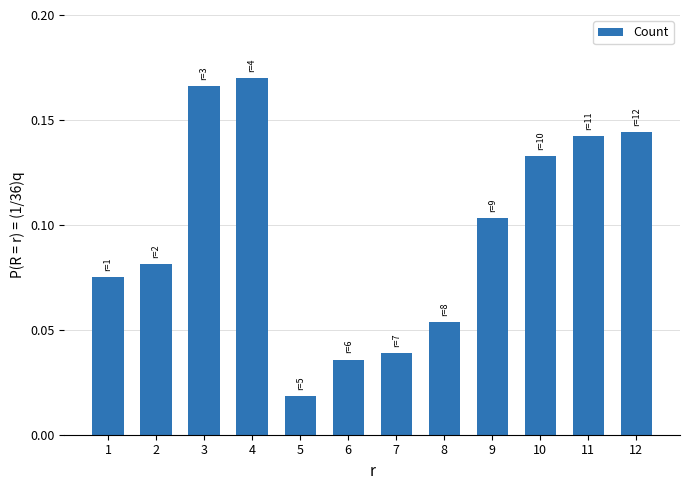

What is the sum of all values?

1.2